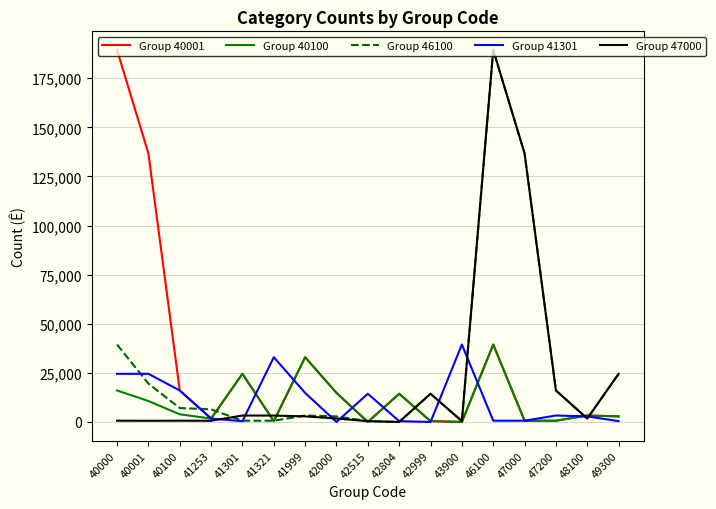

After their last crossing, which series has the higher values: Group 40100 or Group 47000?

Group 47000